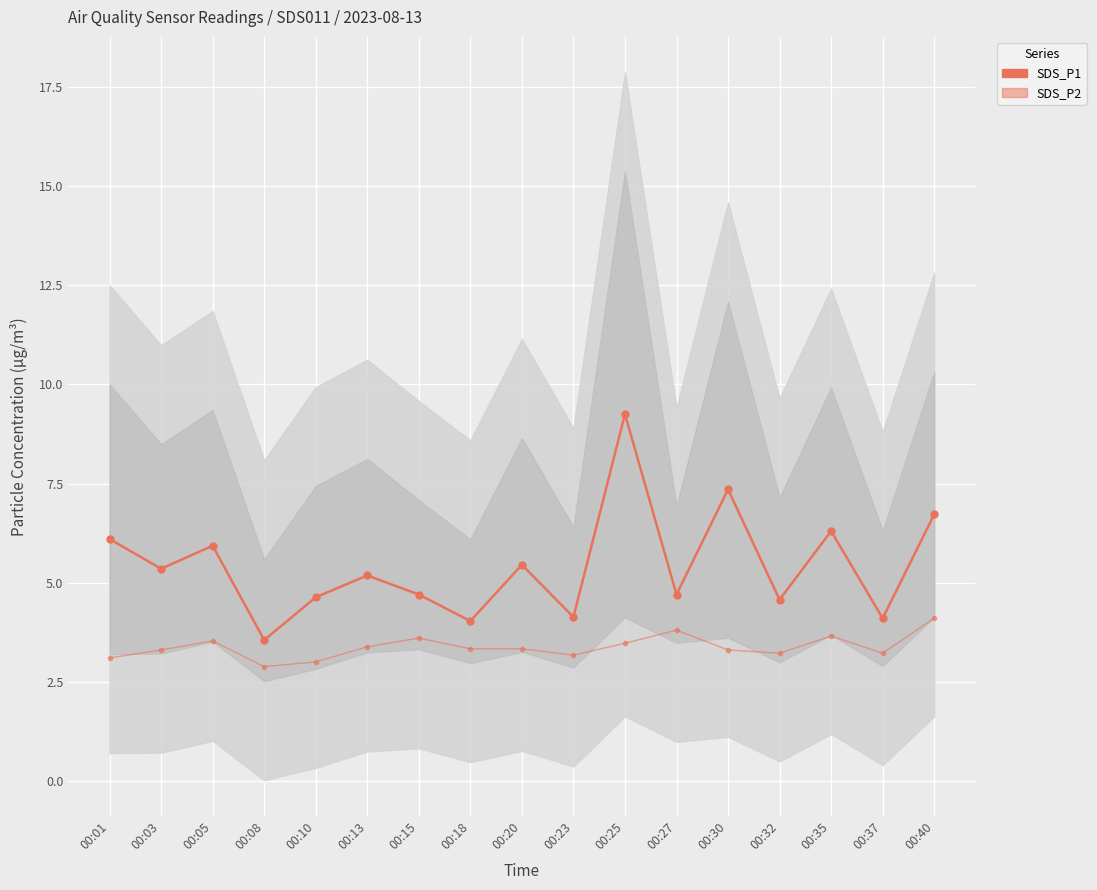

What is the total value across all series at 00:01?

9.2